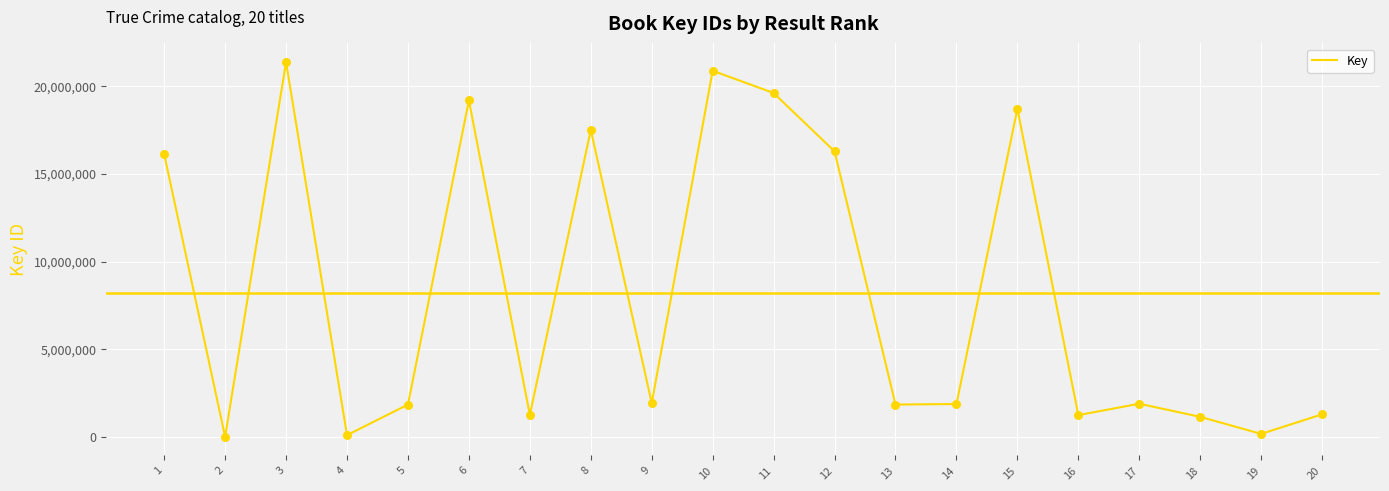

What is the ratio of the value at 6 to the value at 13?

10.4